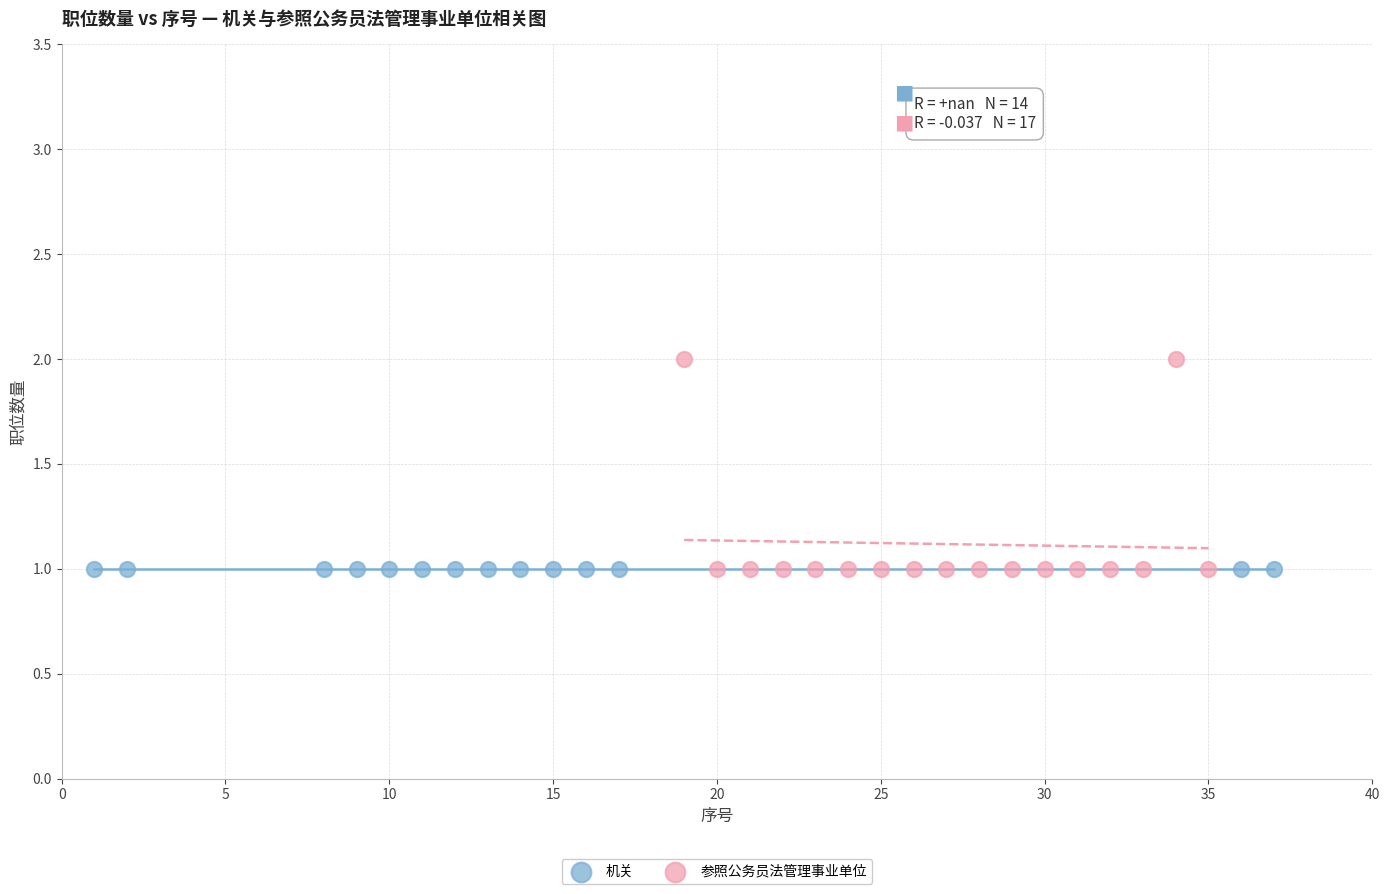

Which series reaches the maximum Y coordinate?

参照公务员法管理事业单位